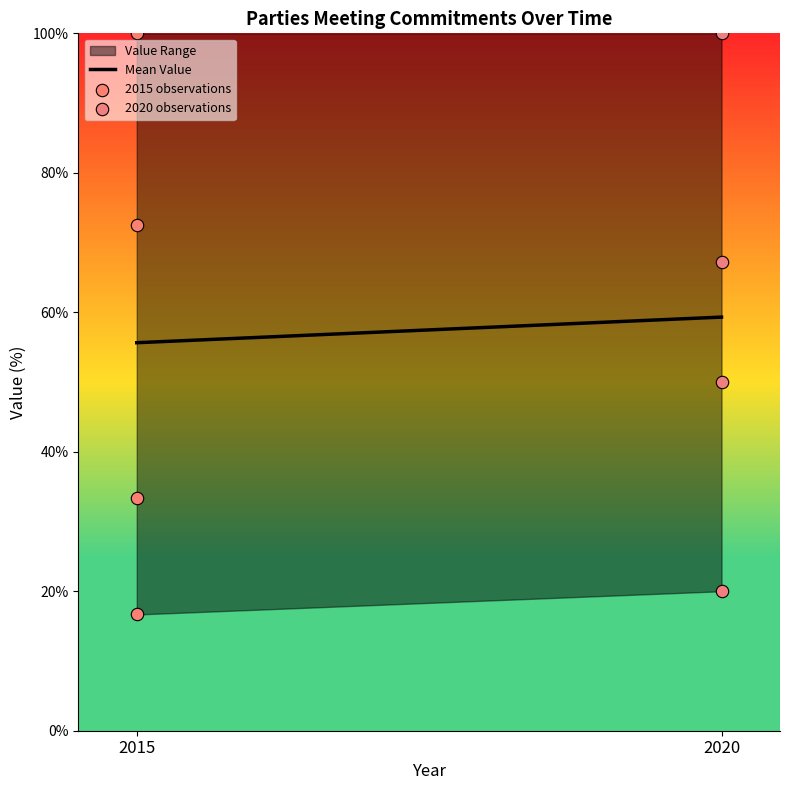

Which series has the largest Y range (max minus min)?

2015 observations